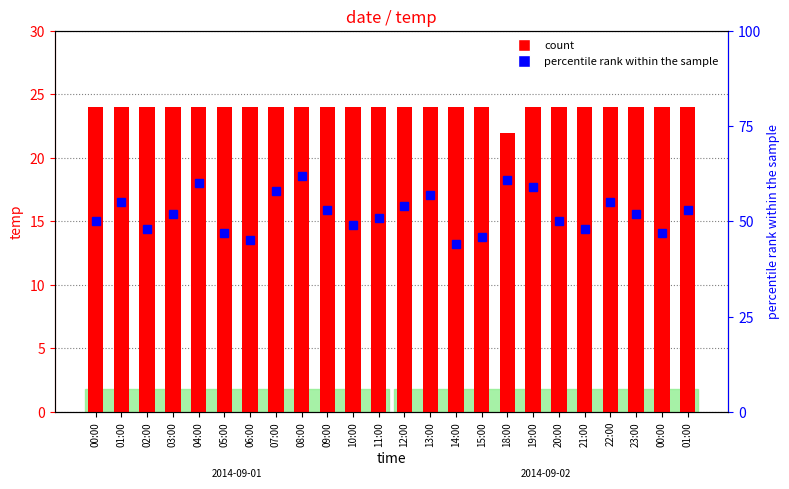

Which has a higher value, 06:00 or 19:00?

06:00